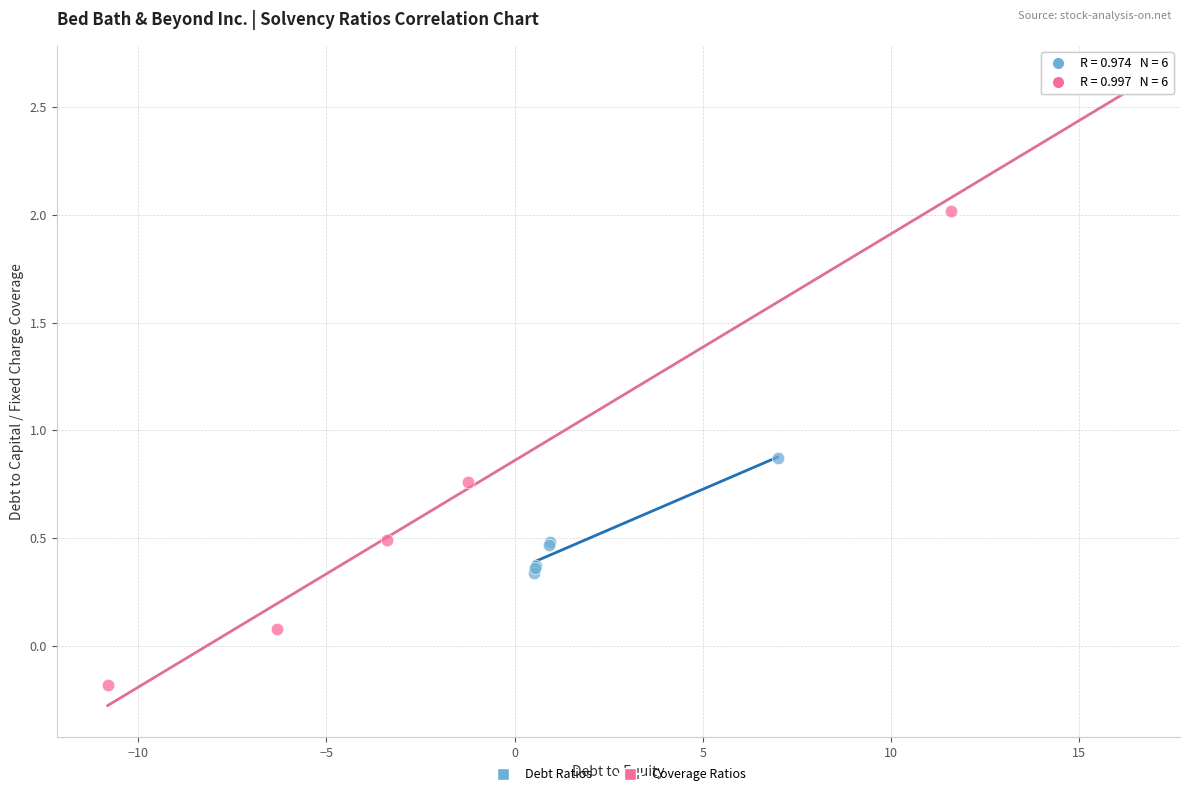

Which series contains the lowest Y value?

Coverage Ratios